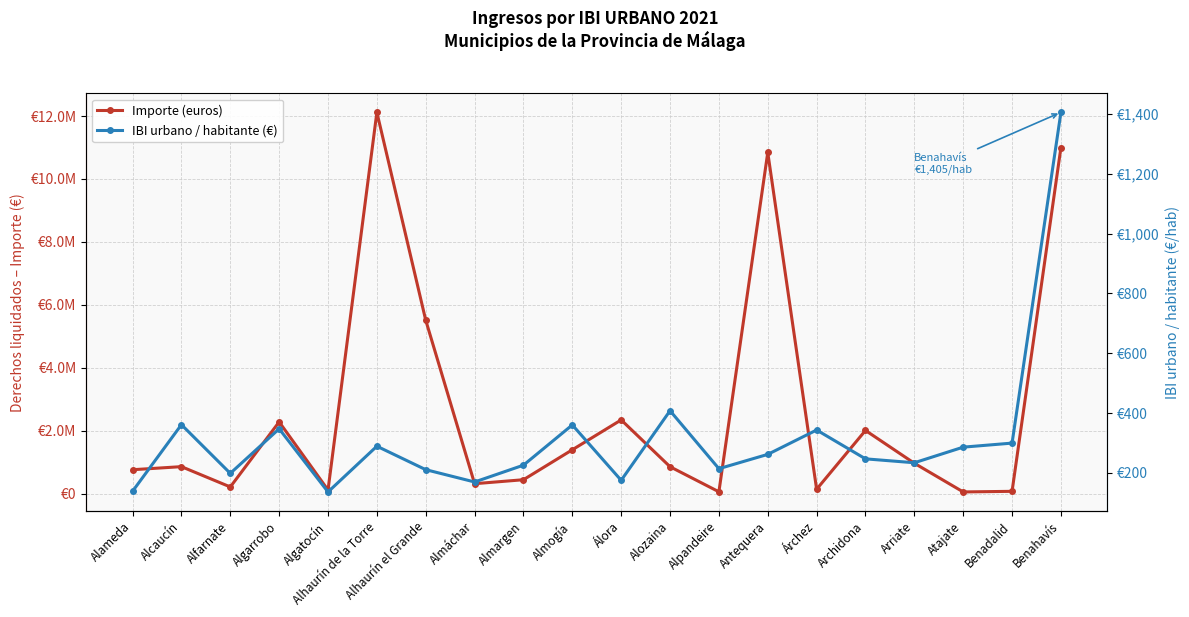

True or false: IBI urbano / habitante (€) and Importe (euros) intersect in this chart.

False